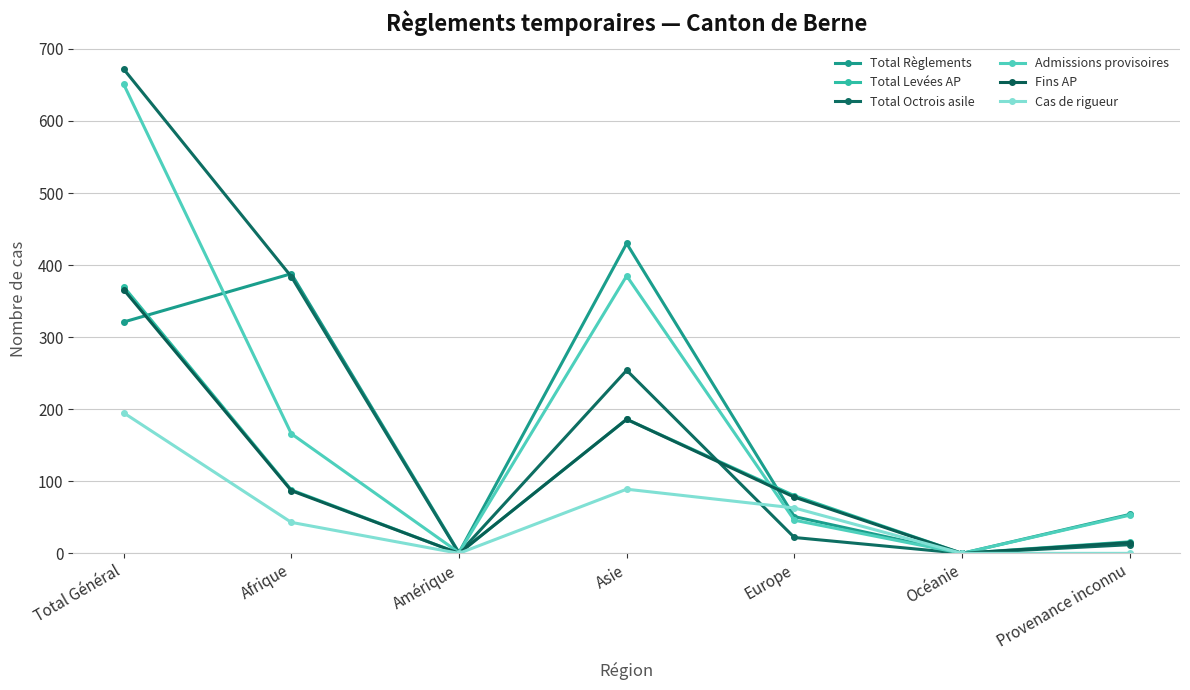

Rank the series by their maximum value, from highest to lowest.

Total Octrois asile, Admissions provisoires, Total Règlements, Total Levées AP, Fins AP, Cas de rigueur